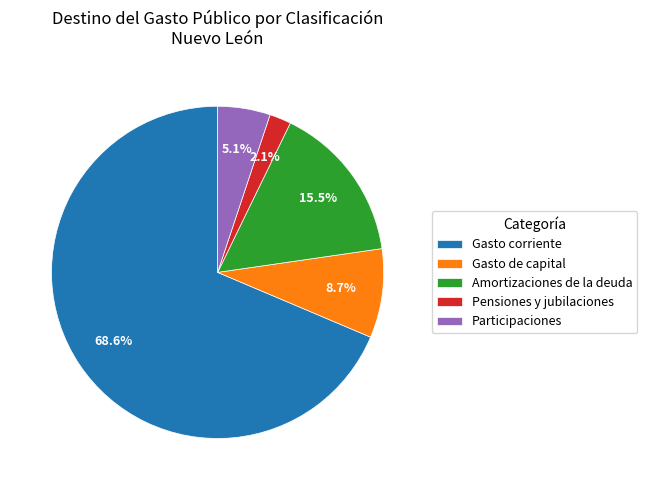

Which slice represents more than half of the pie?

Gasto corriente